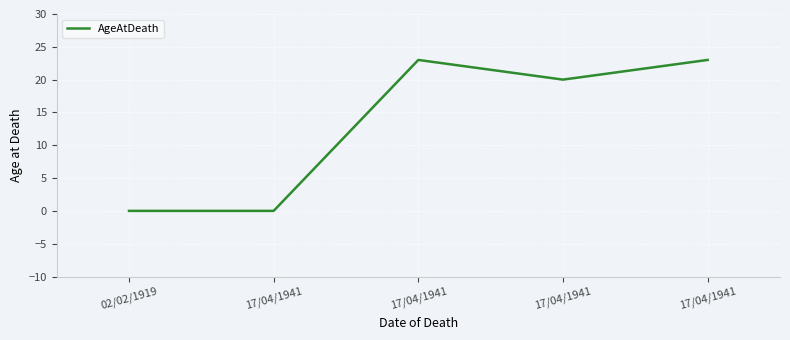

How many distinct data groups are displayed?

1